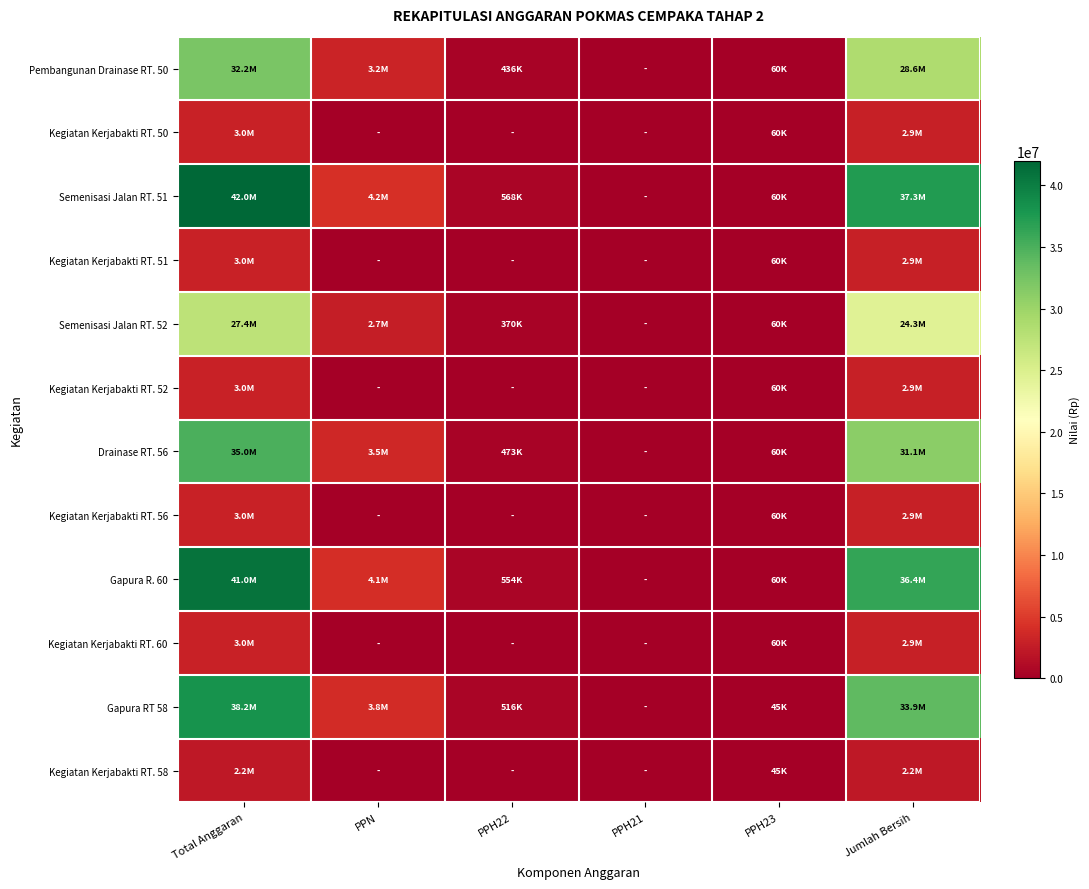

Reading left to right, list all the values displayed in this chart.

Pembangunan Drainase RT. 50: Total Anggaran=32250000	PPN=3195946	PPH22=435810	PPH21=0	PPH23=60000	Jumlah Bersih=28618244
Kegiatan Kerjabakti RT. 50: Total Anggaran=3000000	PPN=0	PPH22=0	PPH21=0	PPH23=60000	Jumlah Bersih=2940000
Semenisasi Jalan RT. 51: Total Anggaran=42000000	PPN=4162163	PPH22=567567	PPH21=0	PPH23=60000	Jumlah Bersih=37270270
Kegiatan Kerjabakti RT. 51: Total Anggaran=3000000	PPN=0	PPH22=0	PPH21=0	PPH23=60000	Jumlah Bersih=2940000
Semenisasi Jalan RT. 52: Total Anggaran=27400000	PPN=2715316	PPH22=370270	PPH21=0	PPH23=60000	Jumlah Bersih=24314414
Kegiatan Kerjabakti RT. 52: Total Anggaran=3000000	PPN=0	PPH22=0	PPH21=0	PPH23=60000	Jumlah Bersih=2940000
Drainase RT. 56: Total Anggaran=35000000	PPN=3468469	PPH22=472972	PPH21=0	PPH23=60000	Jumlah Bersih=31058559
Kegiatan Kerjabakti RT. 56: Total Anggaran=3000000	PPN=0	PPH22=0	PPH21=0	PPH23=60000	Jumlah Bersih=2940000
Gapura R. 60: Total Anggaran=41000000	PPN=4063064	PPH22=554054	PPH21=0	PPH23=60000	Jumlah Bersih=36382882
Kegiatan Kerjabakti RT. 60: Total Anggaran=3000000	PPN=0	PPH22=0	PPH21=0	PPH23=60000	Jumlah Bersih=2940000
Gapura RT 58: Total Anggaran=38200000	PPN=3785586	PPH22=516216	PPH21=0	PPH23=45000	Jumlah Bersih=33898198
Kegiatan Kerjabakti RT. 58: Total Anggaran=2250000	PPN=0	PPH22=0	PPH21=0	PPH23=45000	Jumlah Bersih=2205000